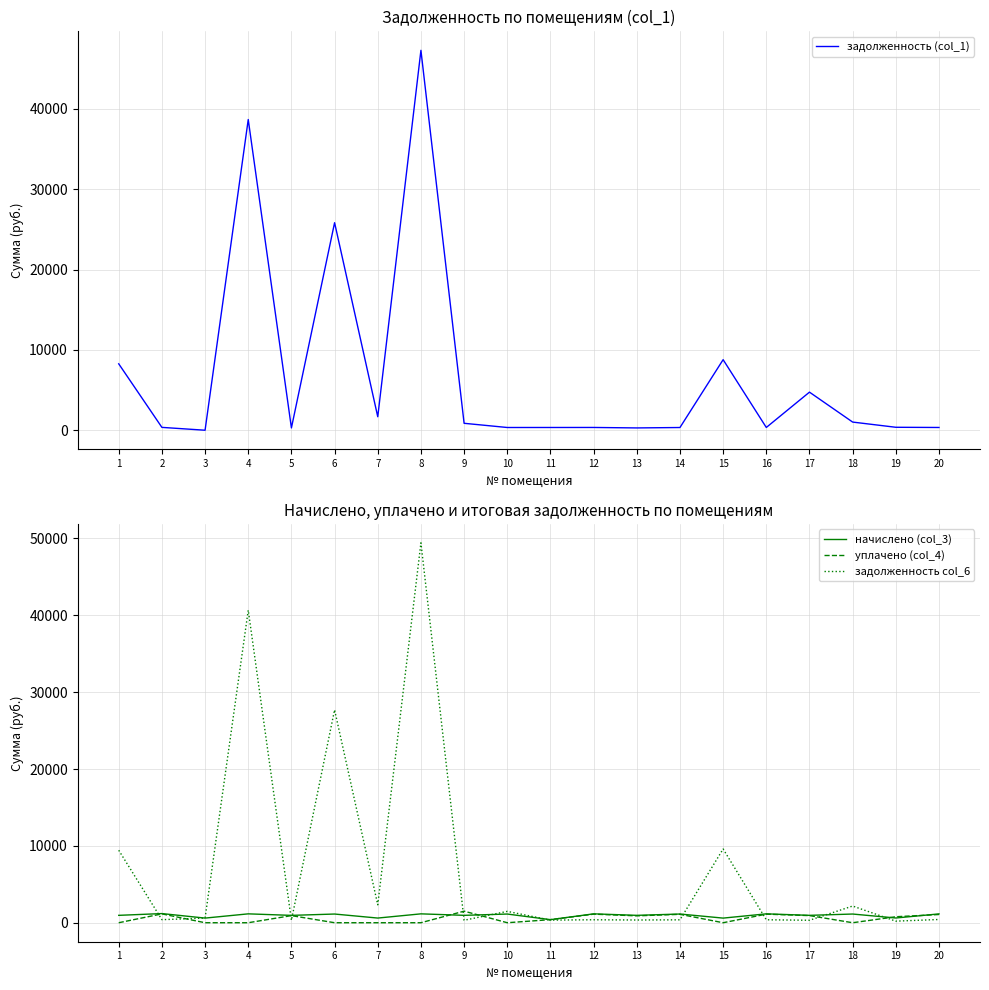

At which category is the sum across all series the highest?

8